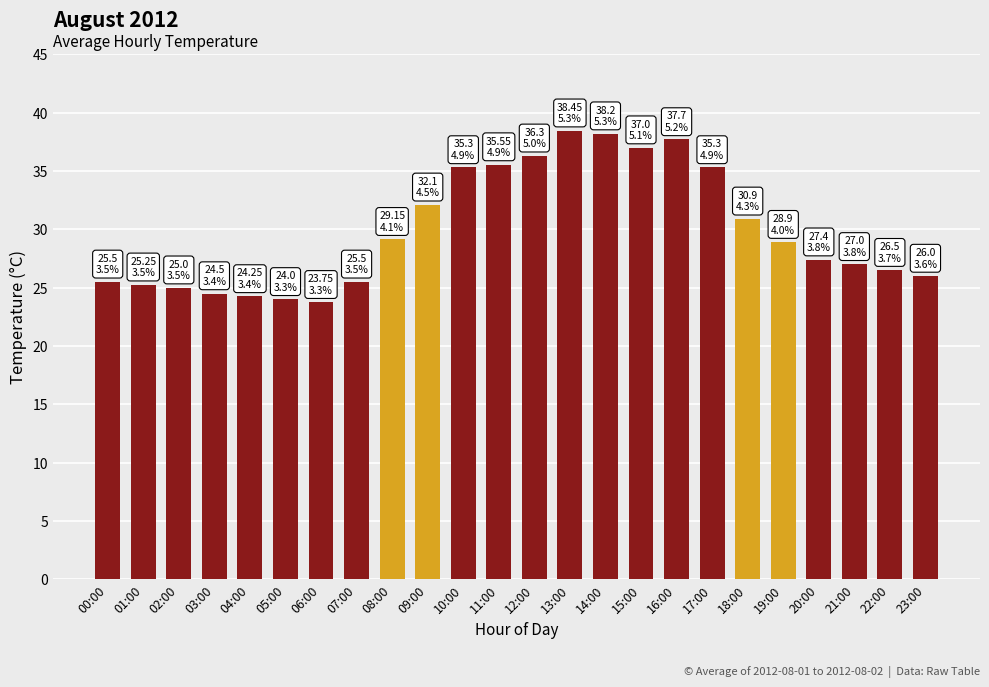

What is the sum of all values?

719.5